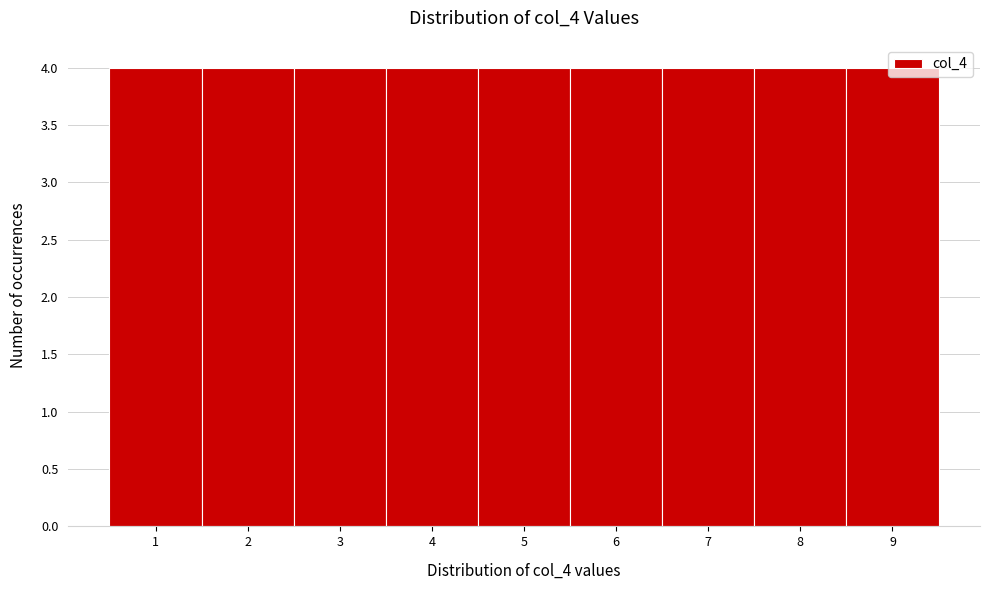

Reading left to right, list every bar in this chart as the range it spans on the x-axis followed by its height. The values are not printed on the chart, so give them approximately, as read against the axis.

0.5 to 1.5: 4
1.5 to 2.5: 4
2.5 to 3.5: 4
3.5 to 4.5: 4
4.5 to 5.5: 4
5.5 to 6.5: 4
6.5 to 7.5: 4
7.5 to 8.5: 4
8.5 to 9.5: 4